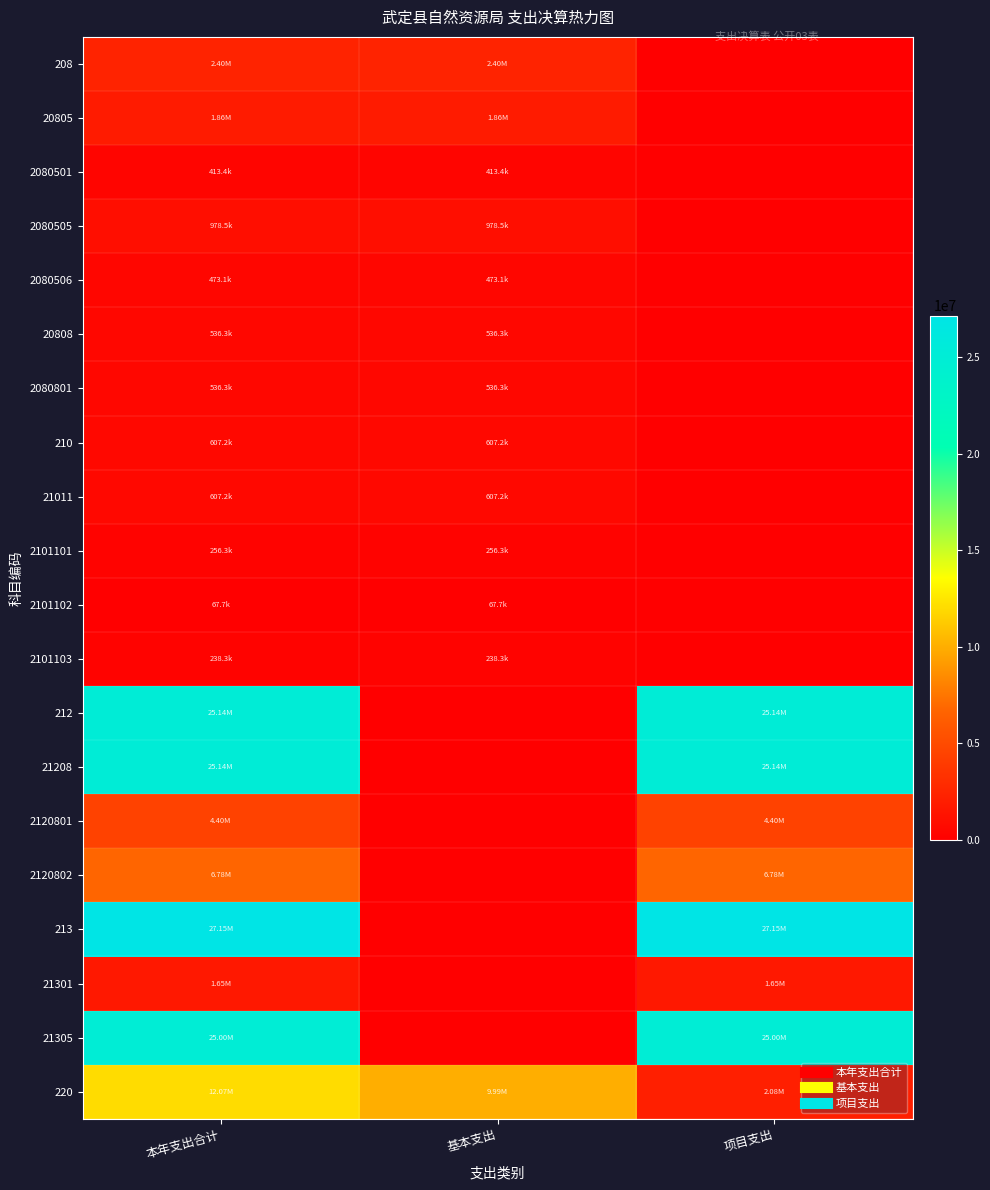

Reading left to right, what are all the values shown in this chart?

208: 本年支出合计=2401206.9	基本支出=2401206.9	项目支出=0.0
20805: 本年支出合计=1864884.5	基本支出=1864884.5	项目支出=0.0
2080501: 本年支出合计=413361.7	基本支出=413361.7	项目支出=0.0
2080505: 本年支出合计=978463.5	基本支出=978463.5	项目支出=0.0
2080506: 本年支出合计=473059.3	基本支出=473059.3	项目支出=0.0
20808: 本年支出合计=536322.4	基本支出=536322.4	项目支出=0.0
2080801: 本年支出合计=536322.4	基本支出=536322.4	项目支出=0.0
210: 本年支出合计=607160.5	基本支出=607160.5	项目支出=0.0
21011: 本年支出合计=607160.5	基本支出=607160.5	项目支出=0.0
2101101: 本年支出合计=256342.9	基本支出=256342.9	项目支出=0.0
2101102: 本年支出合计=67690.2	基本支出=67690.2	项目支出=0.0
2101103: 本年支出合计=238257.4	基本支出=238257.4	项目支出=0.0
212: 本年支出合计=25135252.0	基本支出=0.0	项目支出=25135252.0
21208: 本年支出合计=25135252.0	基本支出=0.0	项目支出=25135252.0
2120801: 本年支出合计=4403765.2	基本支出=0.0	项目支出=4403765.2
2120802: 本年支出合计=6779700.0	基本支出=0.0	项目支出=6779700.0
213: 本年支出合计=27148060.0	基本支出=0.0	项目支出=27148060.0
21301: 本年支出合计=1648560.0	基本支出=0.0	项目支出=1648560.0
21305: 本年支出合计=25000000.0	基本支出=0.0	项目支出=25000000.0
220: 本年支出合计=12071747.8	基本支出=9991172.2	项目支出=2080575.6